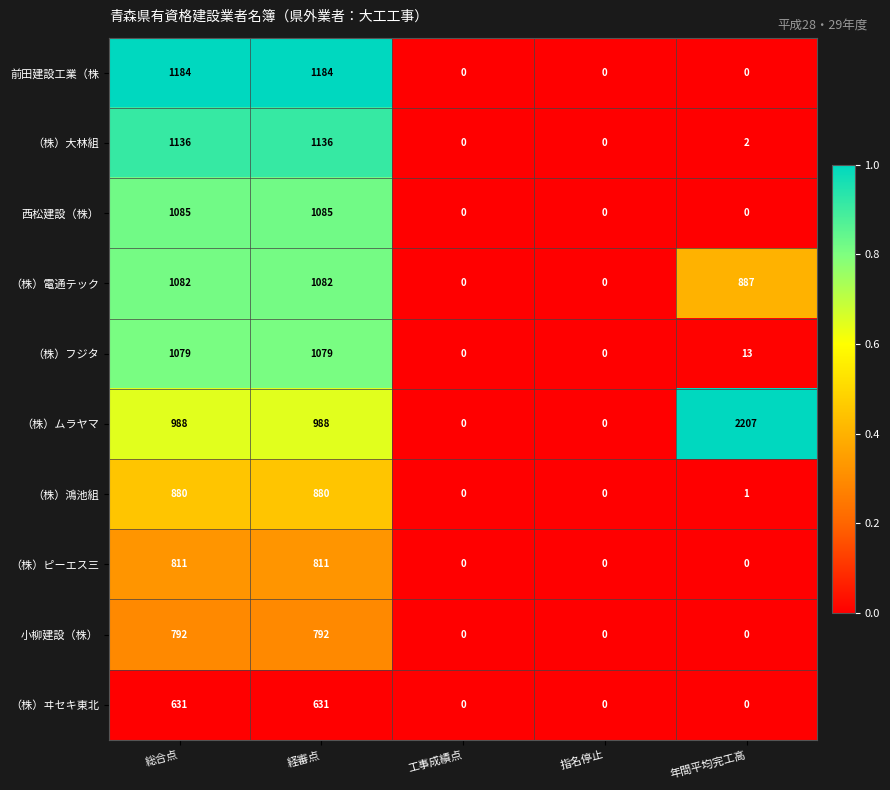

Which series has the widest spread of values?

（株）ムラヤマ